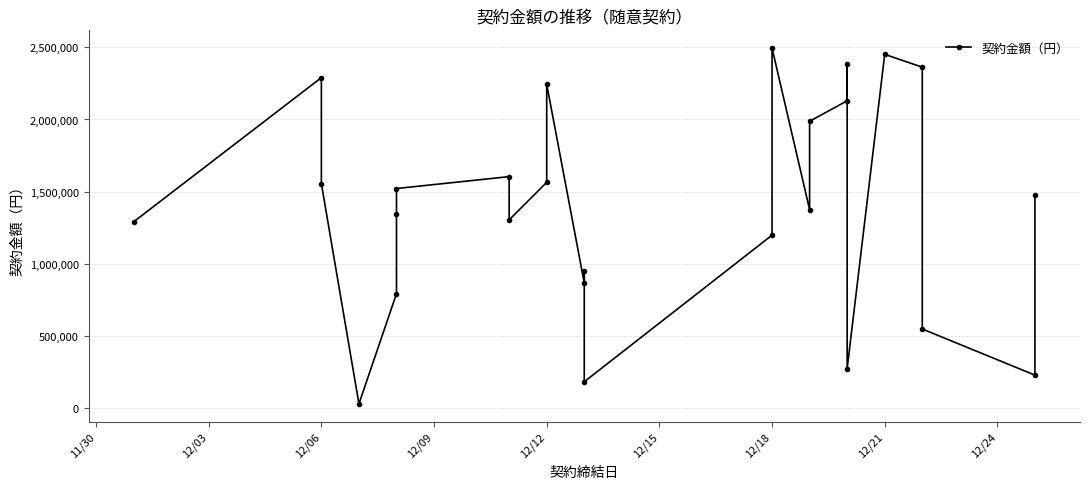

Does the chart display data point markers on the line(s)?

Yes